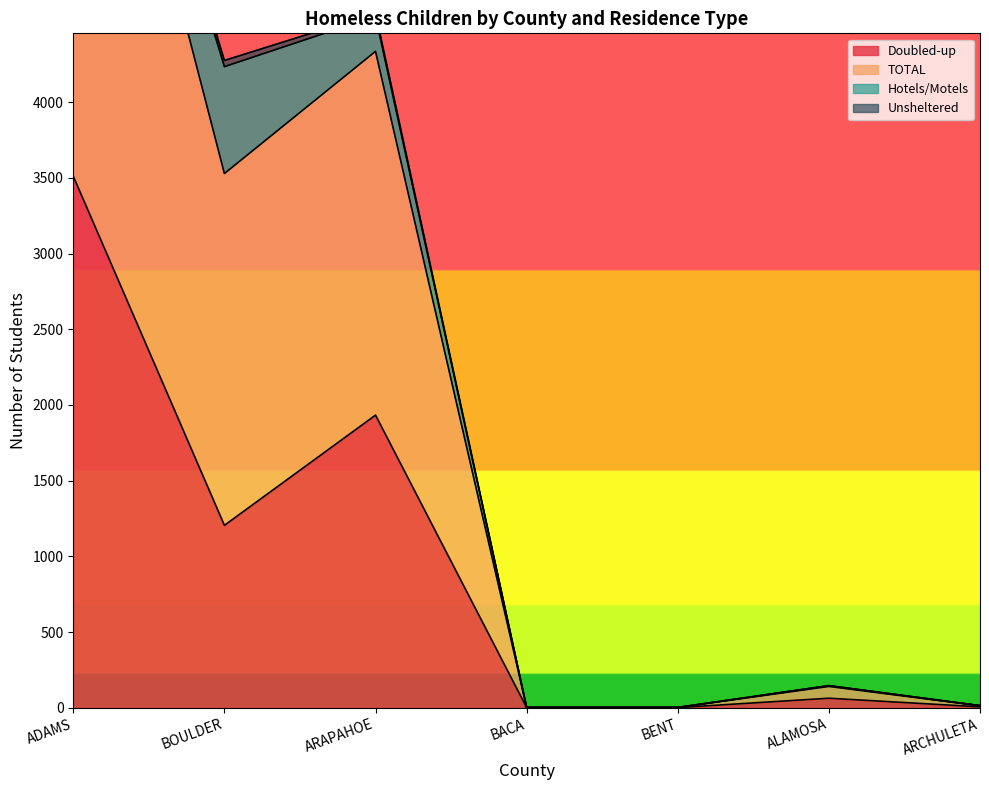

Which category has the highest value in the Doubled-up series?

ADAMS